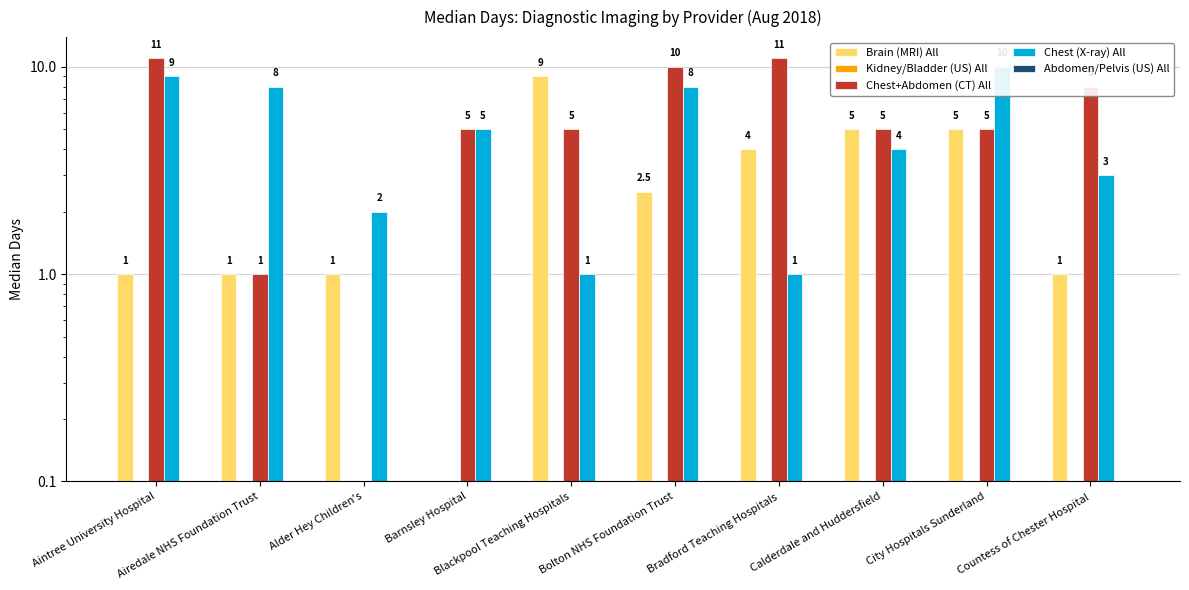

What position from the left is City Hospitals Sunderland?

9